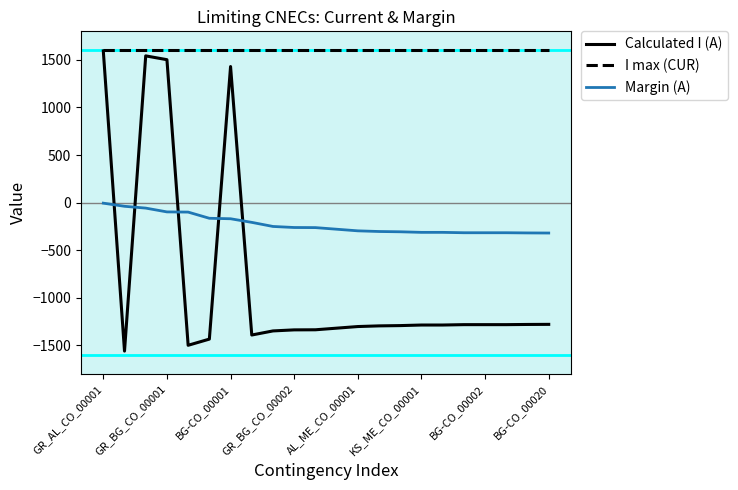

Which series has the largest total across all categories?

I max (CUR)